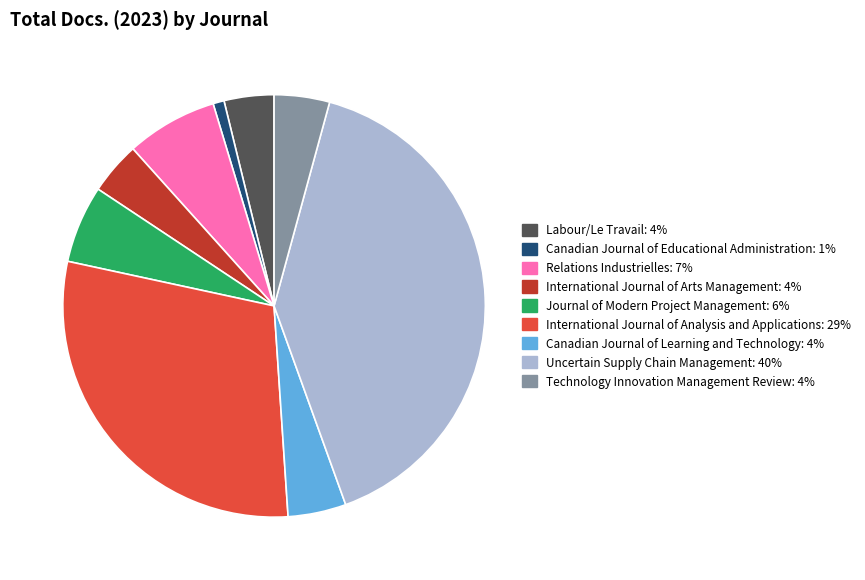

Does Canadian Journal of Learning and Technology account for over 50% of the chart?

No